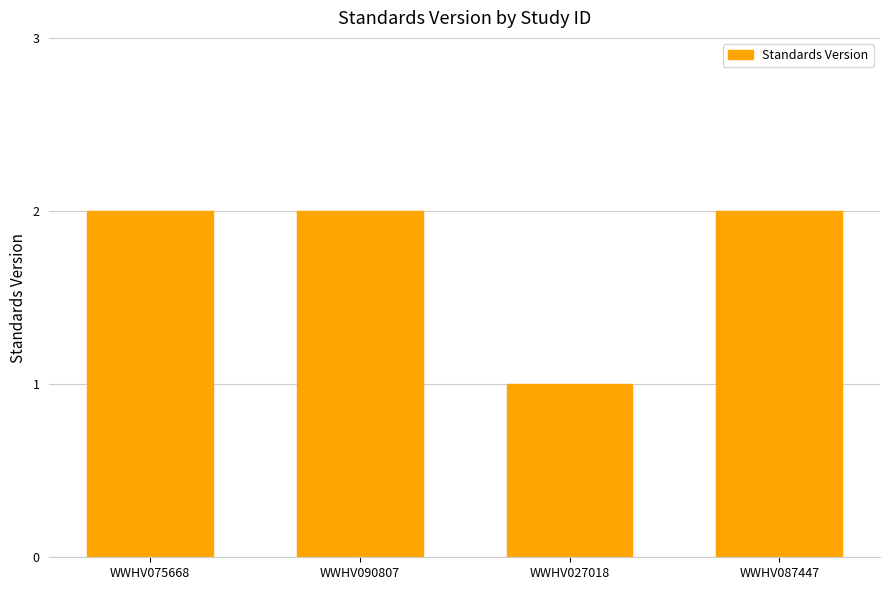

What is the value of the 4th bar from the left?

2